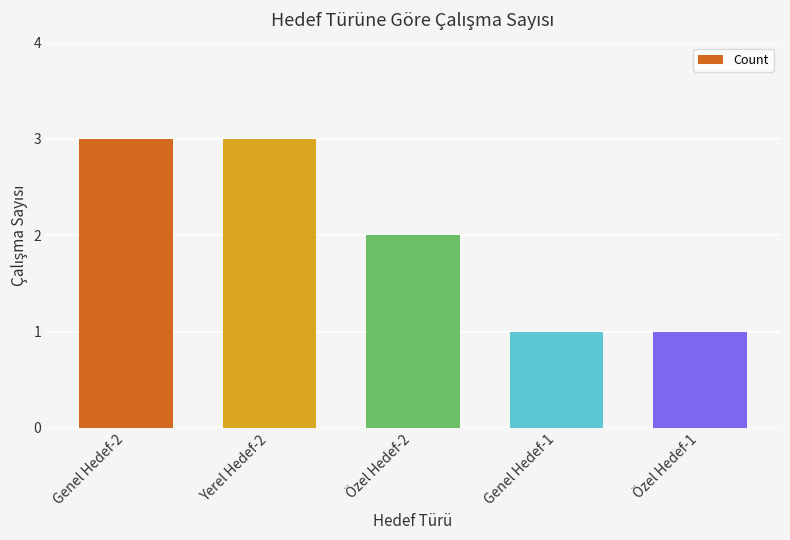

The chart shows a value of 2 at Özel Hedef-2. True or false?

True